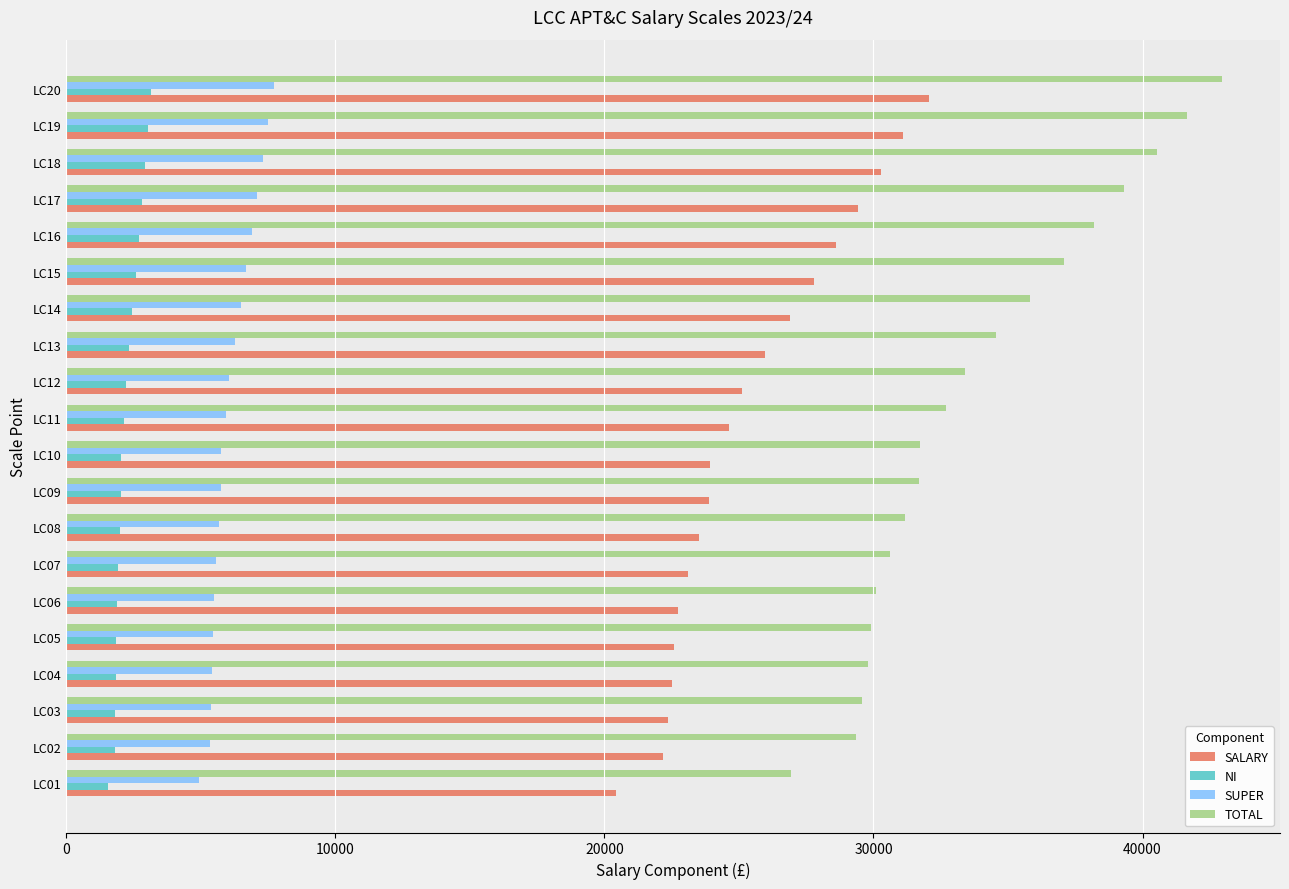

List the series in order of their peak value, highest first.

TOTAL, SALARY, SUPER, NI